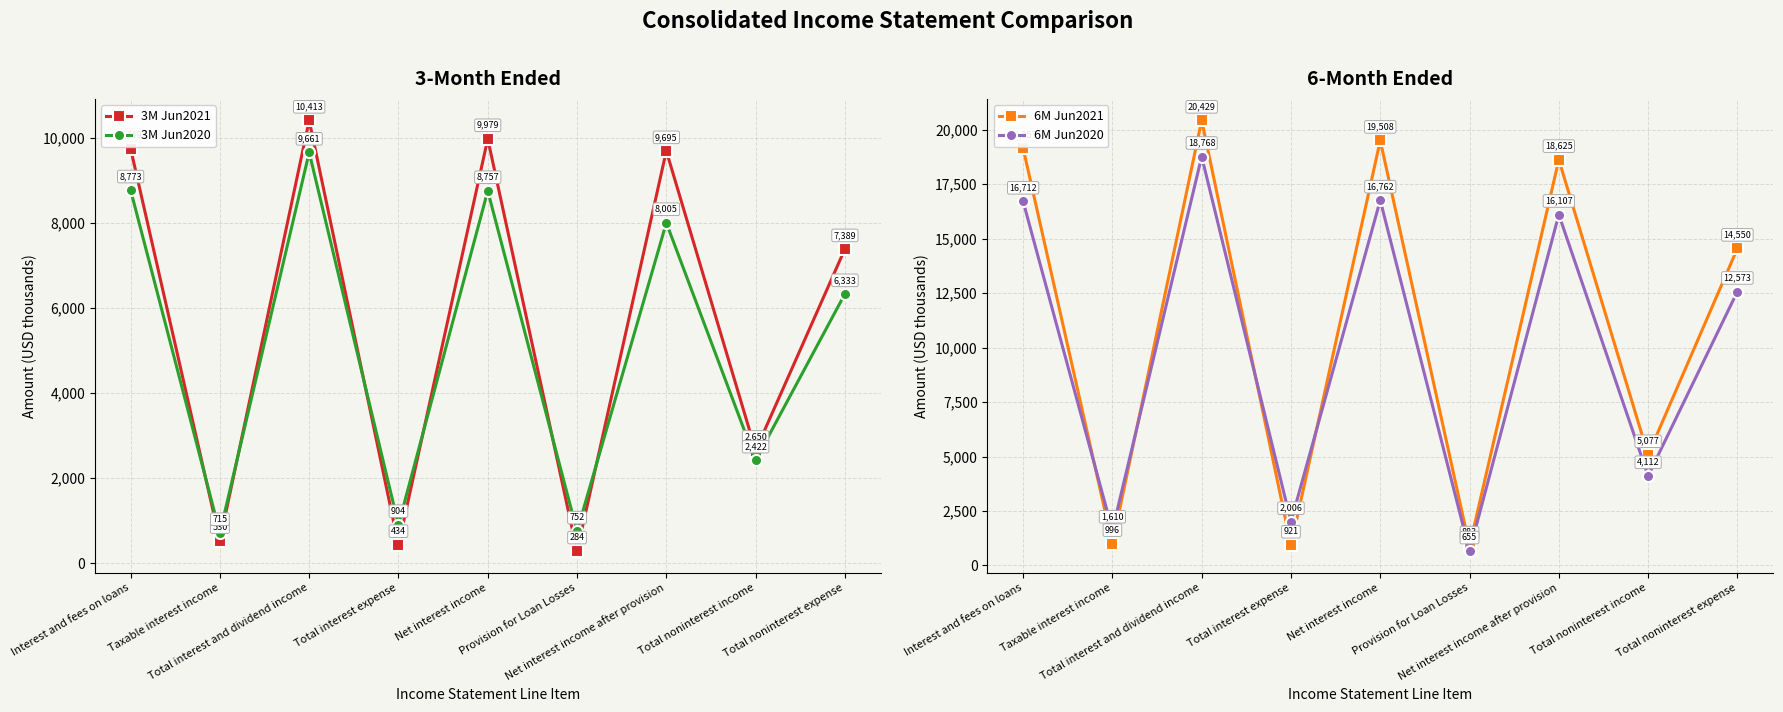

What is the minimum value for 3M Jun2021?

284